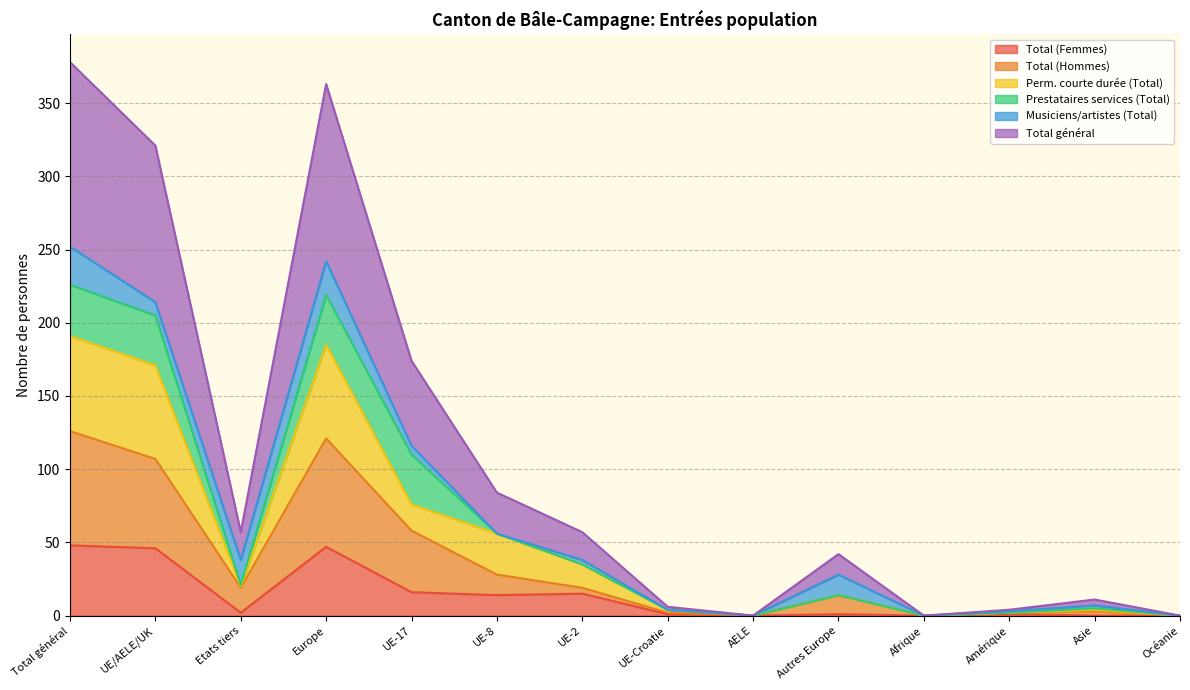

What is the highest value of the Total (Femmes) series?

48